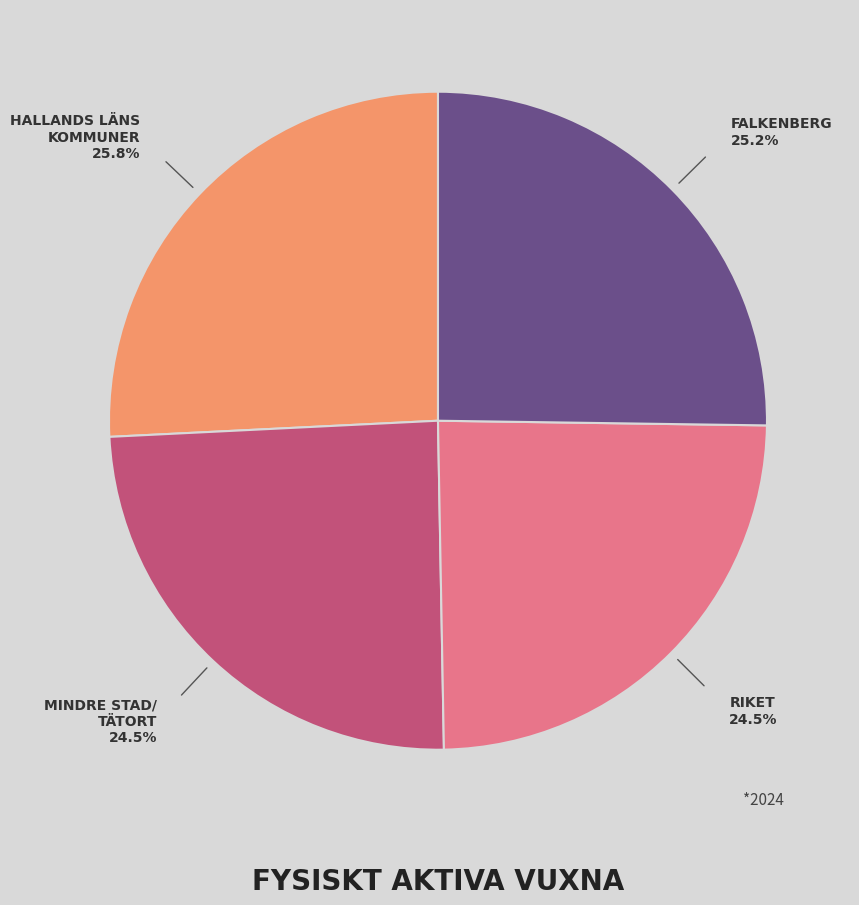

Does any single category account for the majority?

No